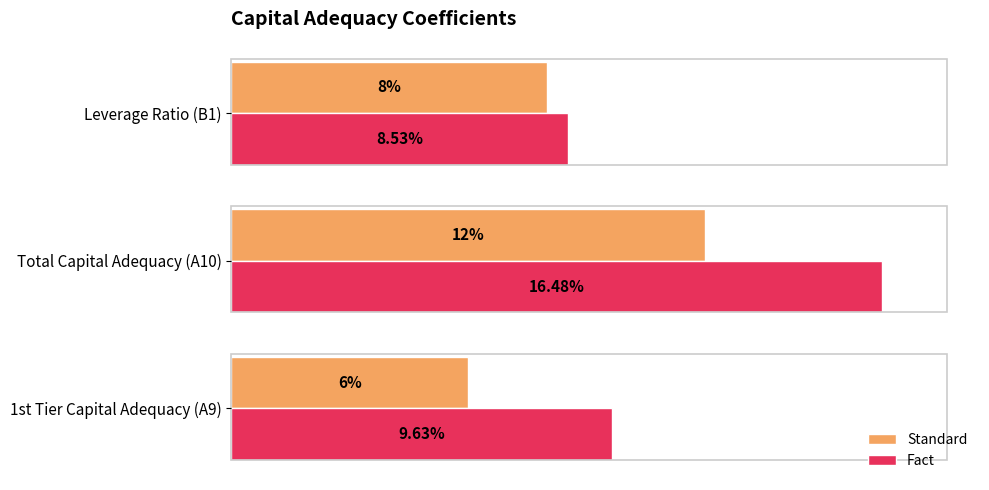

List the series in order of their overall mean, lowest first.

Standard, Fact